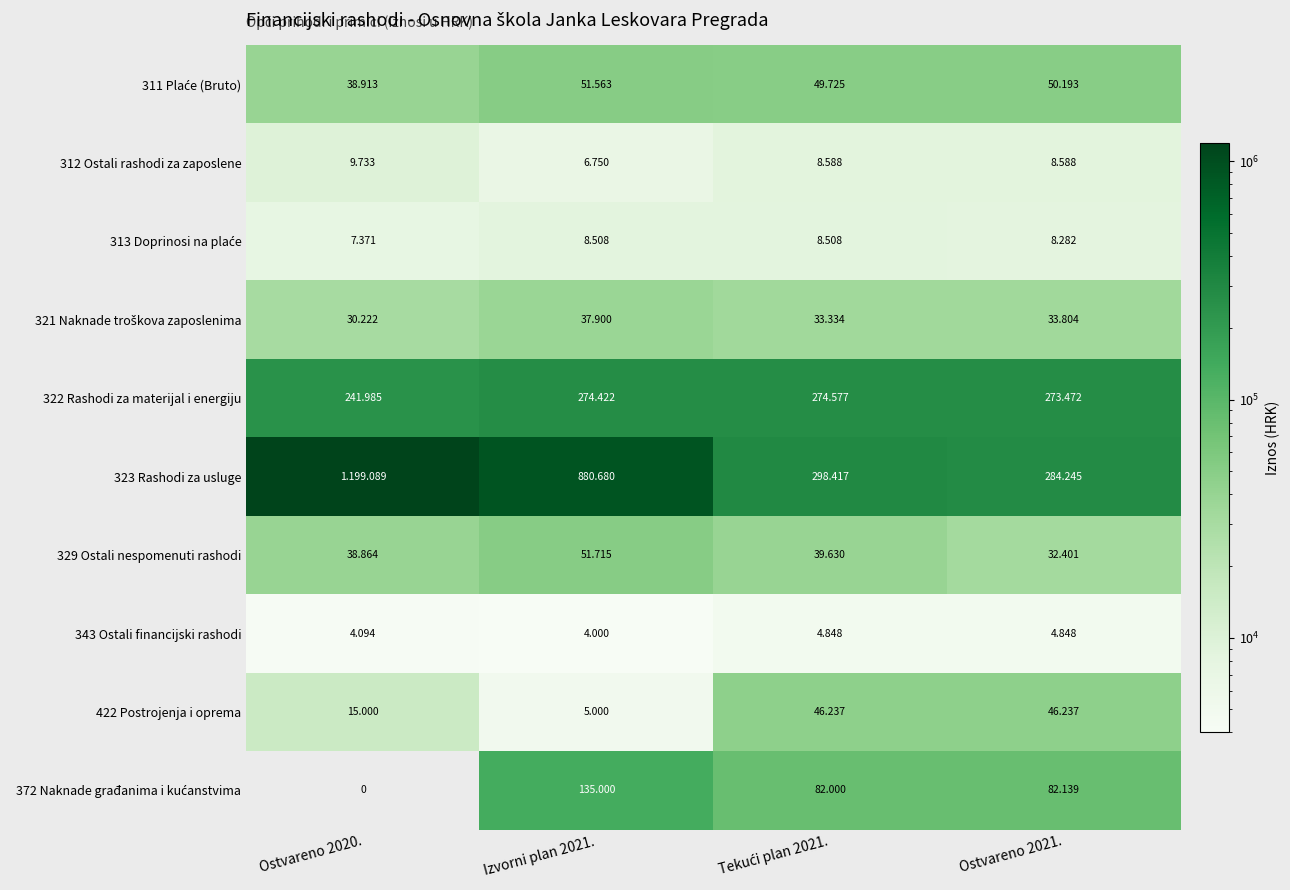

What is the spread (max minus min) of values at Tekući plan 2021.?

293569